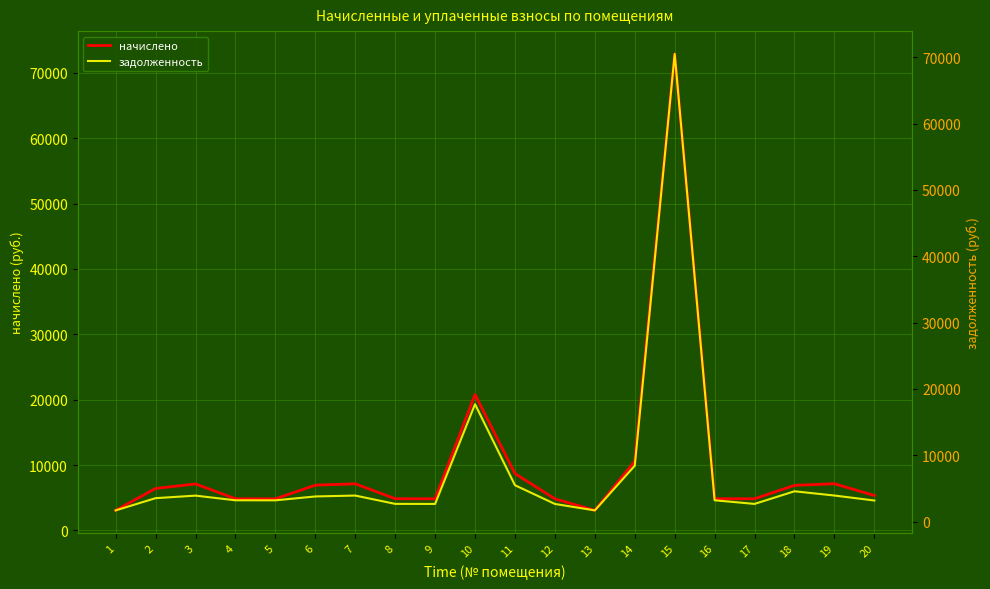

At which category is the sum across all series the highest?

15